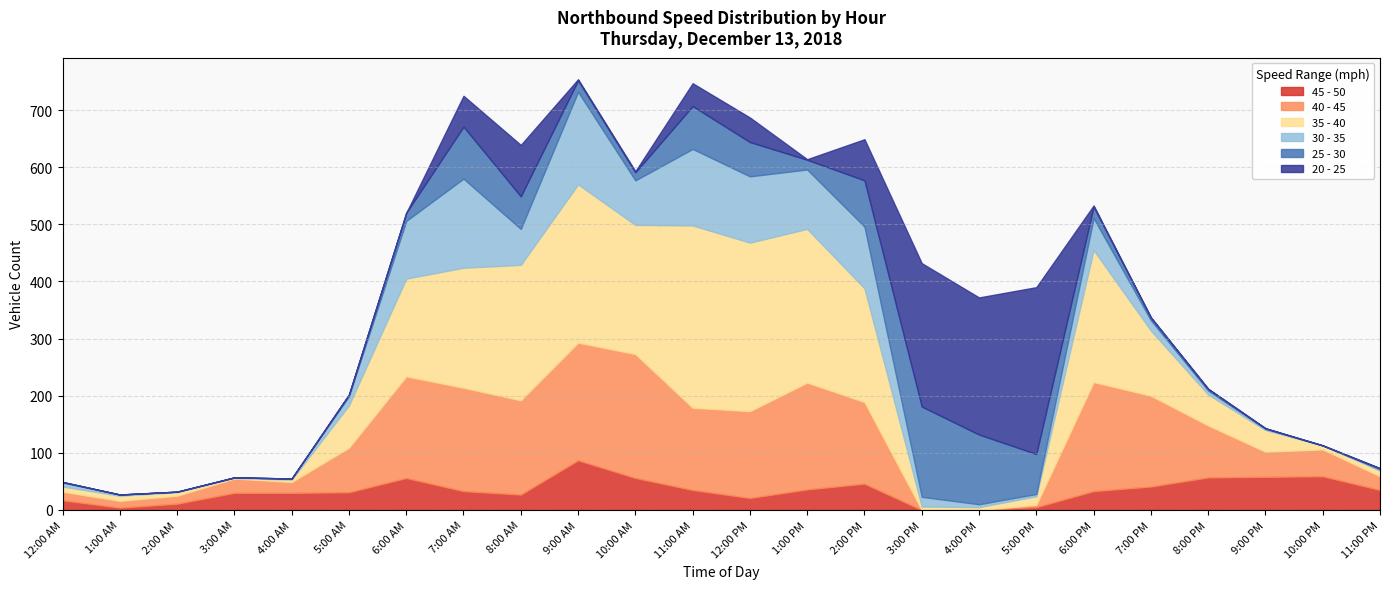

Where is 30 - 35 nearest to the value 81?

10:00 AM